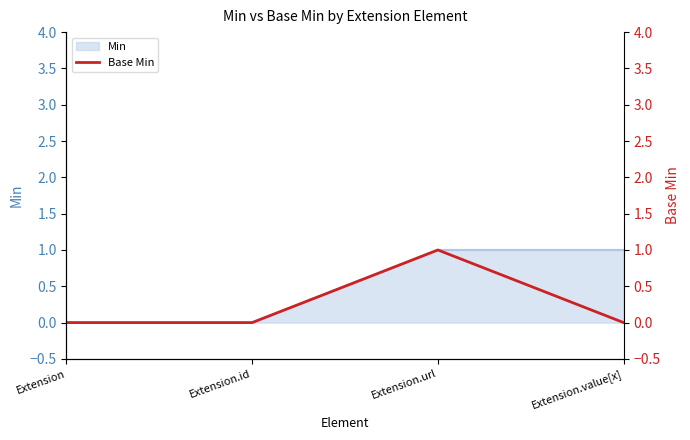

The value at Extension is 0. True or false?

True